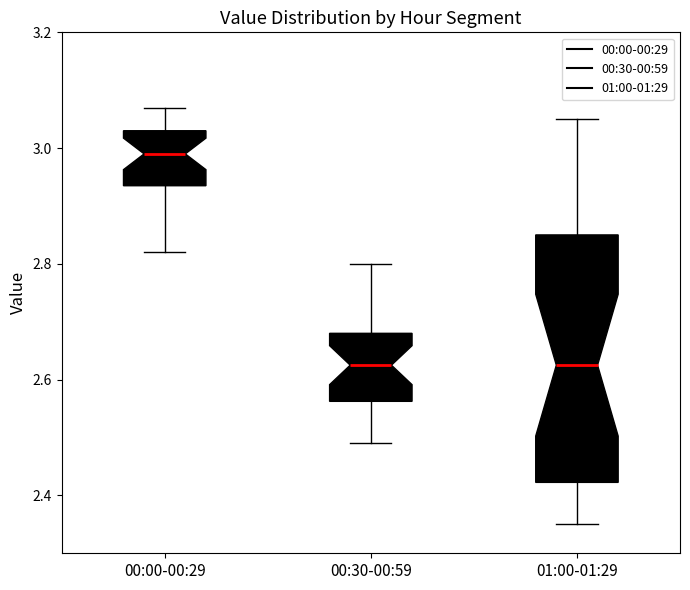

Where does the median line of the box for 00:30-00:59 sit on the y-axis? The values are not printed on the chart, so give them approximately, as read against the axis.

2.62